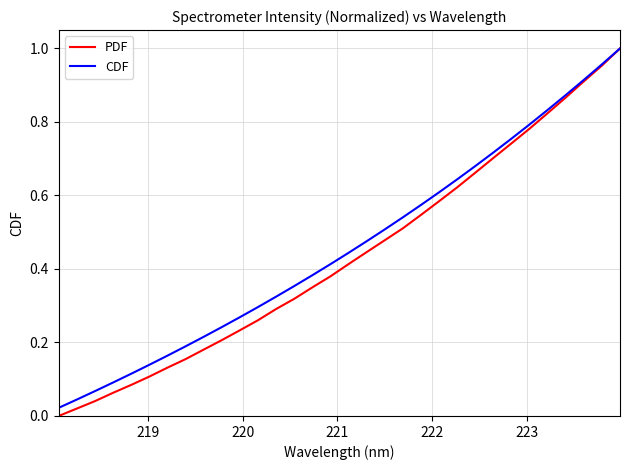

Which series has the largest range (max minus min)?

PDF